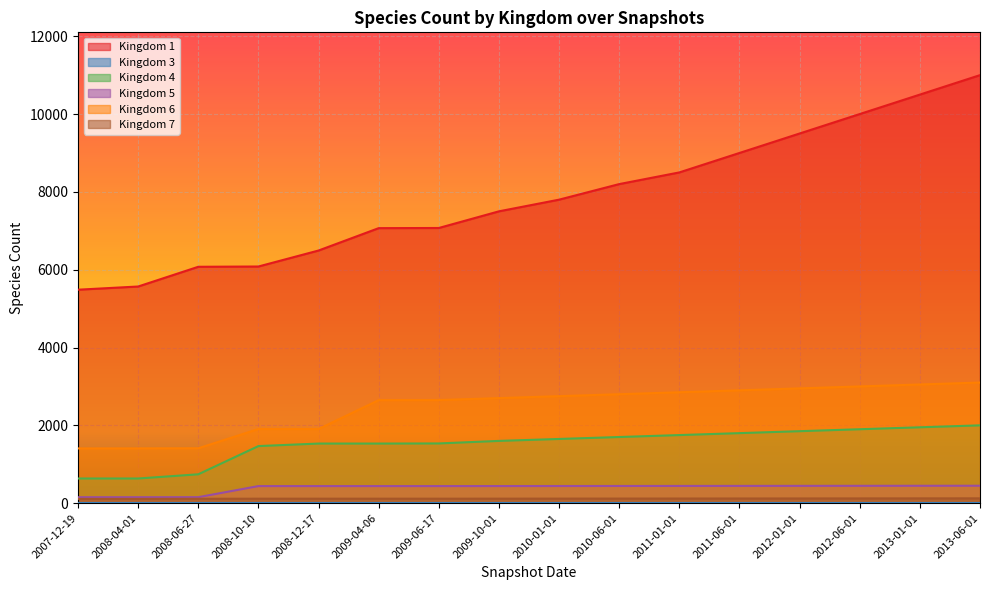

Reading left to right, list all the values displayed in this chart.

1: 2007-12-19=5486	2008-04-01=5568	2008-06-27=6075	2008-10-10=6082	2008-12-17=6493	2009-04-06=7068	2009-06-17=7072	2009-10-01=7500	2010-01-01=7800	2010-06-01=8200	2011-01-01=8500	2011-06-01=9000	2012-01-01=9500	2012-06-01=10000	2013-01-01=10500	2013-06-01=11000
4: 2007-12-19=634	2008-04-01=634	2008-06-27=742	2008-10-10=1467	2008-12-17=1532	2009-04-06=1532	2009-06-17=1535	2009-10-01=1600	2010-01-01=1650	2010-06-01=1700	2011-01-01=1750	2011-06-01=1800	2012-01-01=1850	2012-06-01=1900	2013-01-01=1950	2013-06-01=2000
5: 2007-12-19=153	2008-04-01=153	2008-06-27=154	2008-10-10=439	2008-12-17=439	2009-04-06=439	2009-06-17=439	2009-10-01=440	2010-01-01=441	2010-06-01=442	2011-01-01=443	2011-06-01=444	2012-01-01=445	2012-06-01=446	2013-01-01=447	2013-06-01=448
6: 2007-12-19=1407	2008-04-01=1408	2008-06-27=1411	2008-10-10=1906	2008-12-17=1906	2009-04-06=2648	2009-06-17=2650	2009-10-01=2700	2010-01-01=2750	2010-06-01=2800	2011-01-01=2850	2011-06-01=2900	2012-01-01=2950	2012-06-01=3000	2013-01-01=3050	2013-06-01=3100
7: 2007-12-19=110	2008-04-01=110	2008-06-27=113	2008-10-10=115	2008-12-17=115	2009-04-06=115	2009-06-17=115	2009-10-01=116	2010-01-01=117	2010-06-01=118	2011-01-01=119	2011-06-01=120	2012-01-01=121	2012-06-01=122	2013-01-01=123	2013-06-01=124